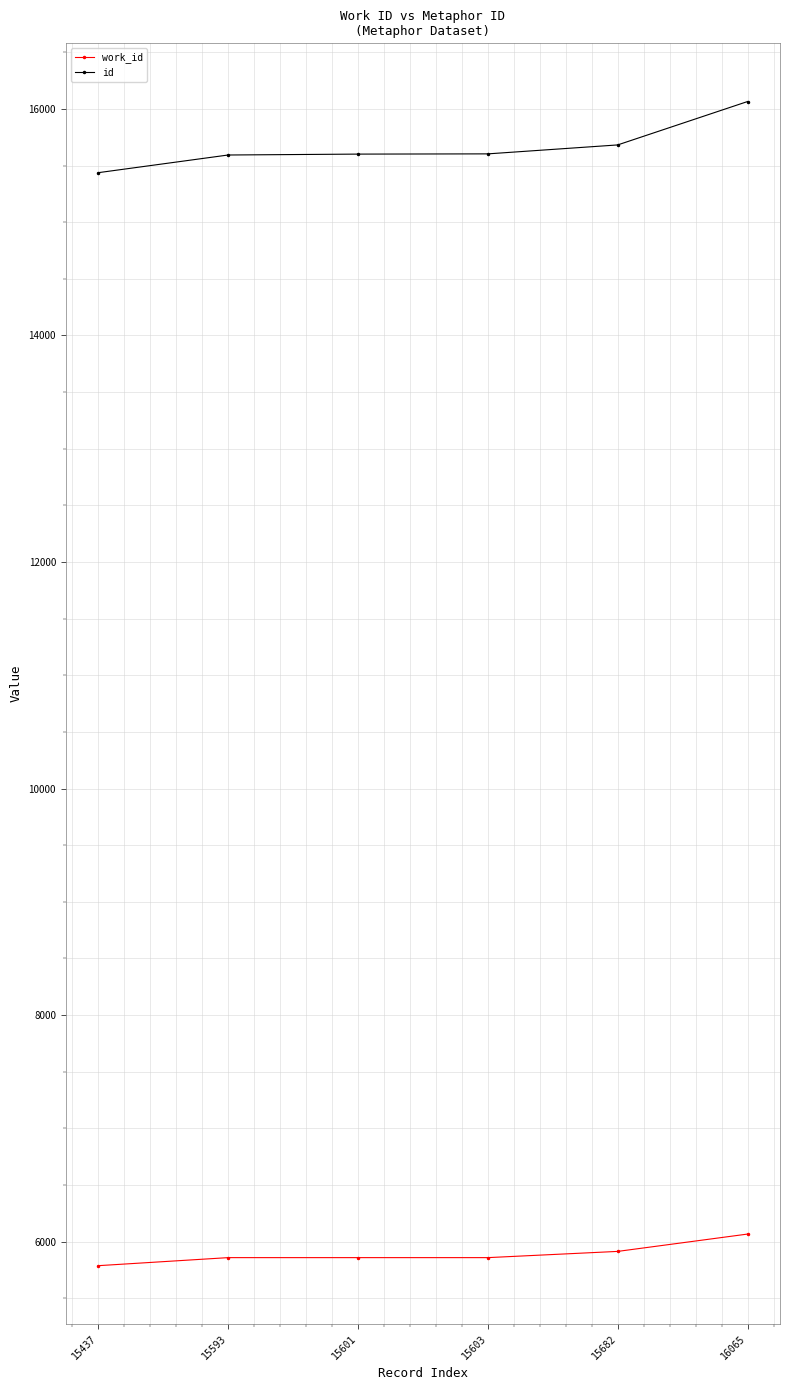

Rank the series at 16065 from lowest to highest value.

work_id, id